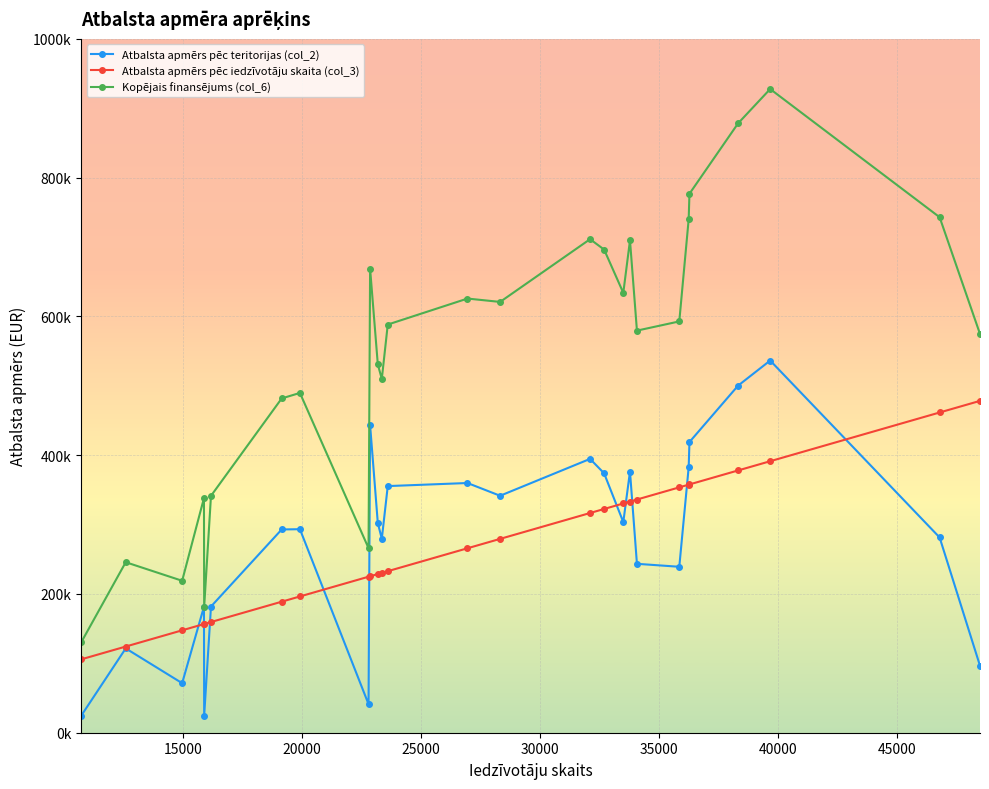

In Kopējais finansējums (col_6), how many points are higher than both neighbors (excluding endpoints)?

8